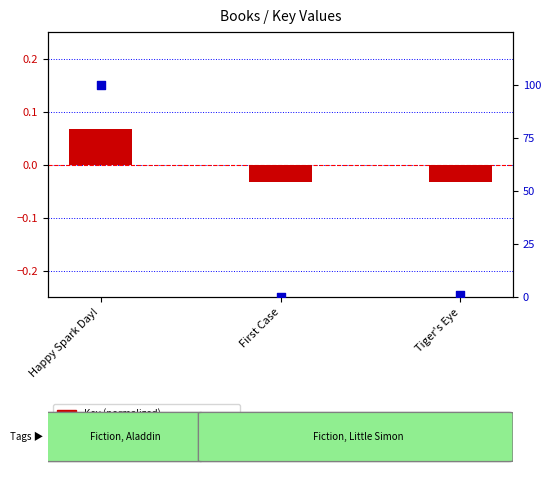

Which series contains the highest Y value?

percentile rank within the sample